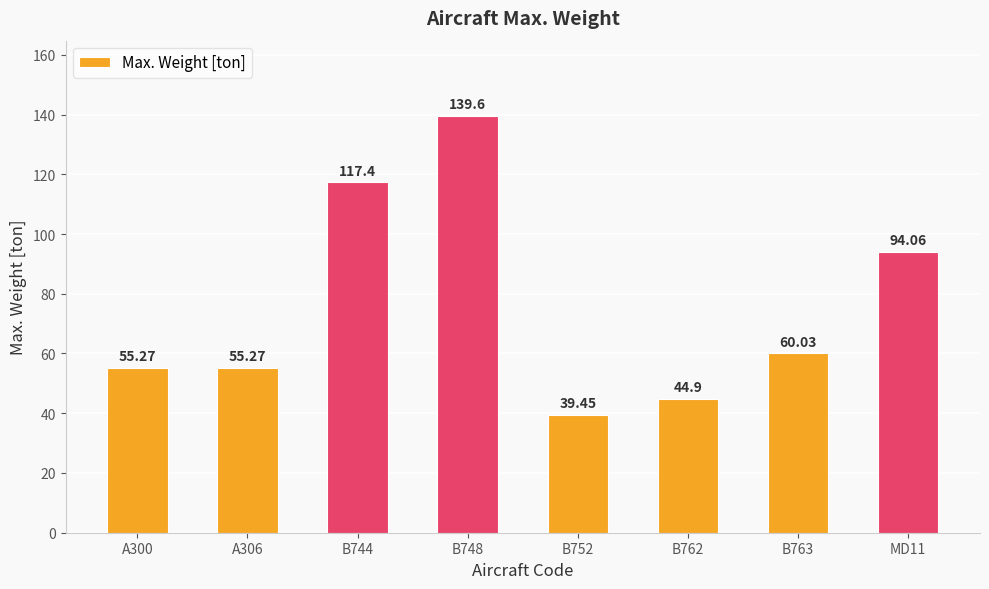

What is the value of the 6th bar from the left?

44.9